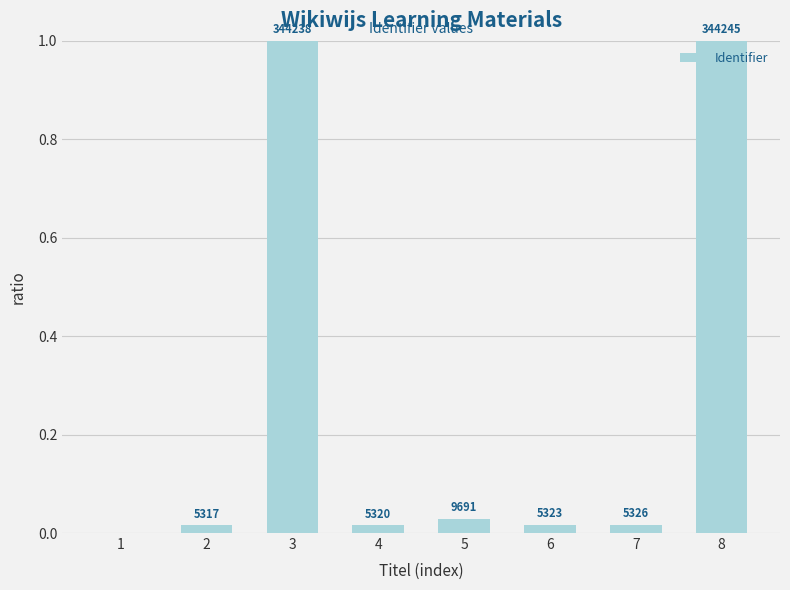

What is the maximum value shown in the chart?

1.0